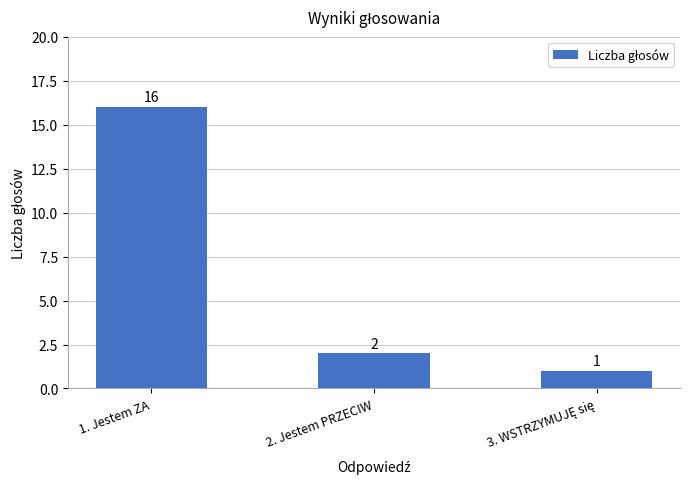

Reading left to right, transcribe all the data shown in this chart.

16	2	1